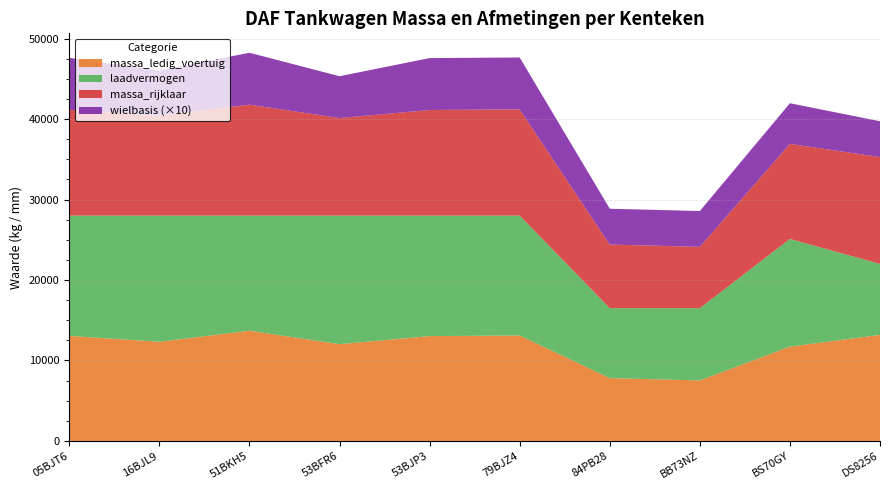

Reading right to left, extract all data points from this chart.

massa_ledig_voertuig: 13180	11720	7520	7810	13105	13030	12027	13695	12325	13055
laadvermogen: 8820	13380	8980	8690	14895	14970	15973	14305	15675	14945
massa_rijklaar: 13280	11820	7620	7910	13205	13130	12127	13795	12425	13155
wielbasis: 445	505	445	445	645	645	520	645	560	645